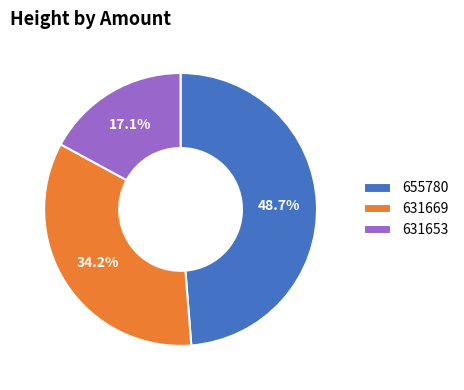

What percentage is NOT represented by 631653?

82.9%